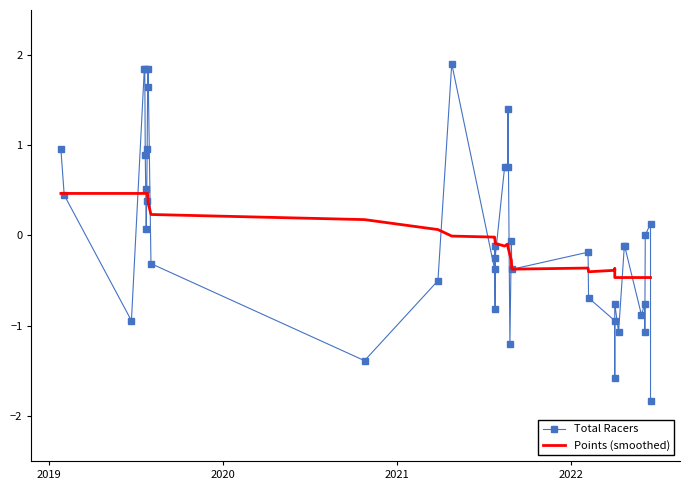

At which category is the sum across all series the highest?

2021